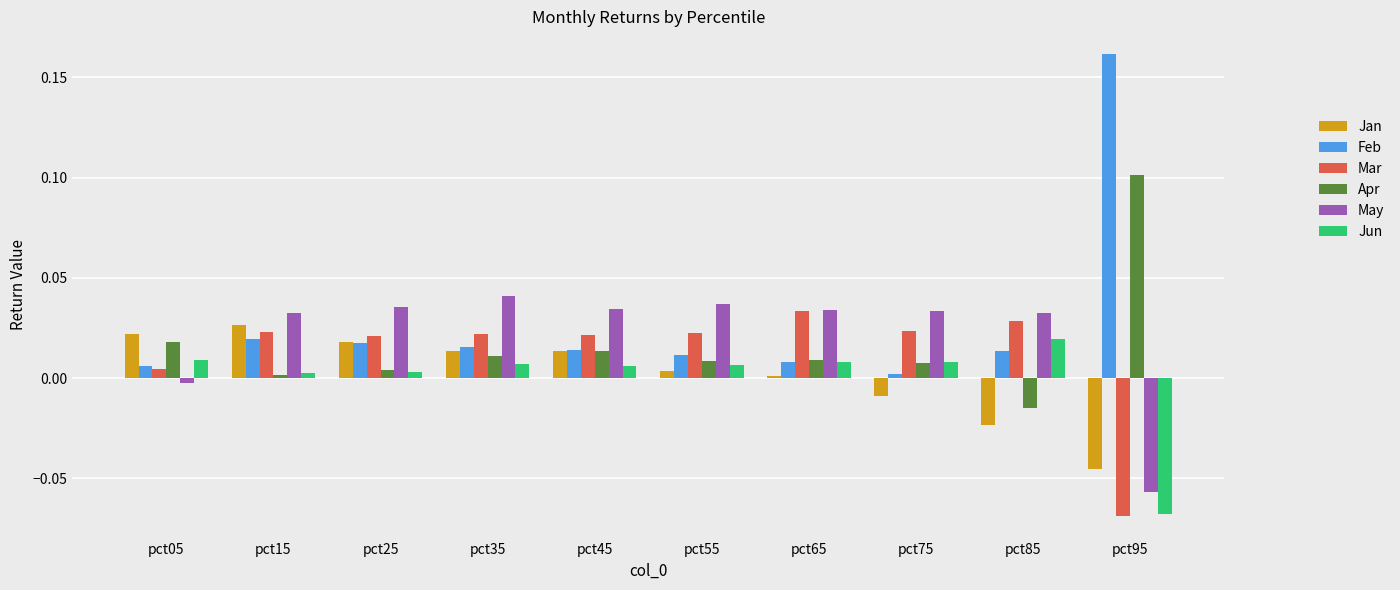

How many groups of bars are there?

10